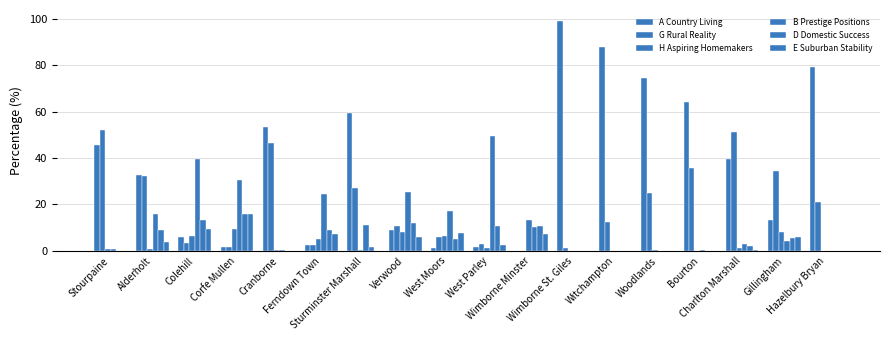

How many data points in B Prestige Positions are above 10?

9